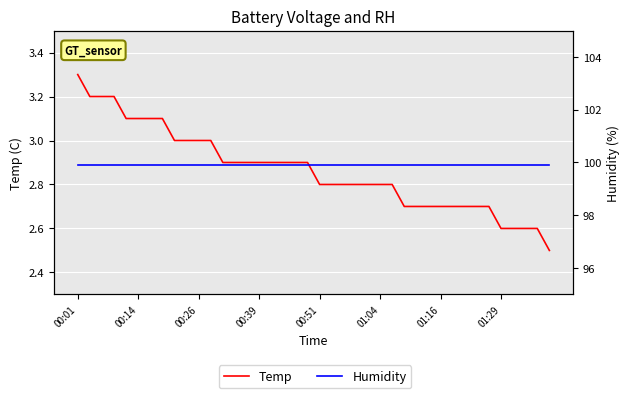

True or false: Humidity has a value of 99.9 at 39.

True